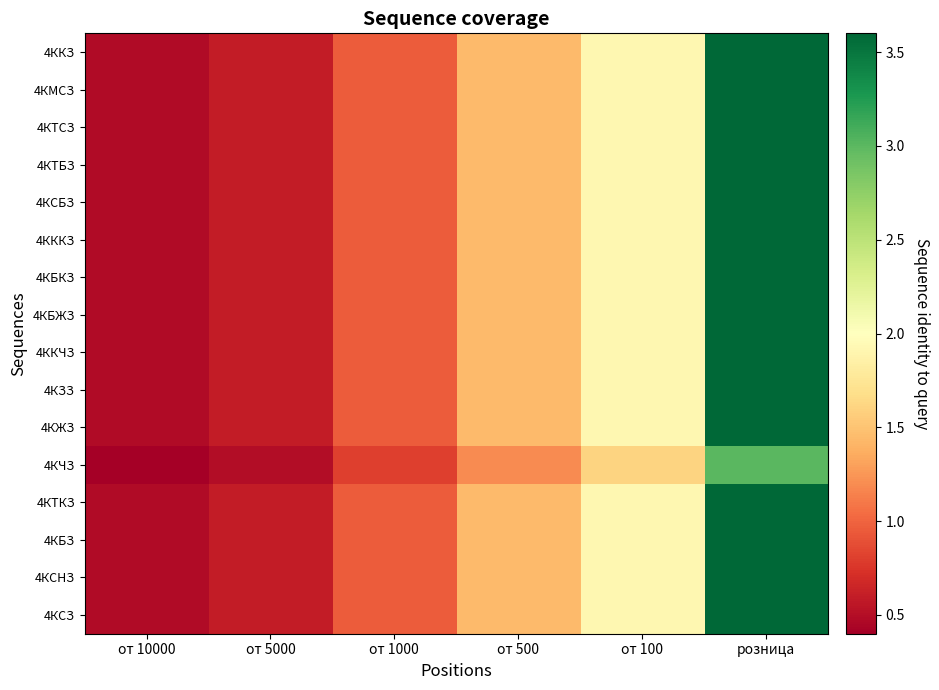

Which series has the largest range (max minus min)?

4КСЗ